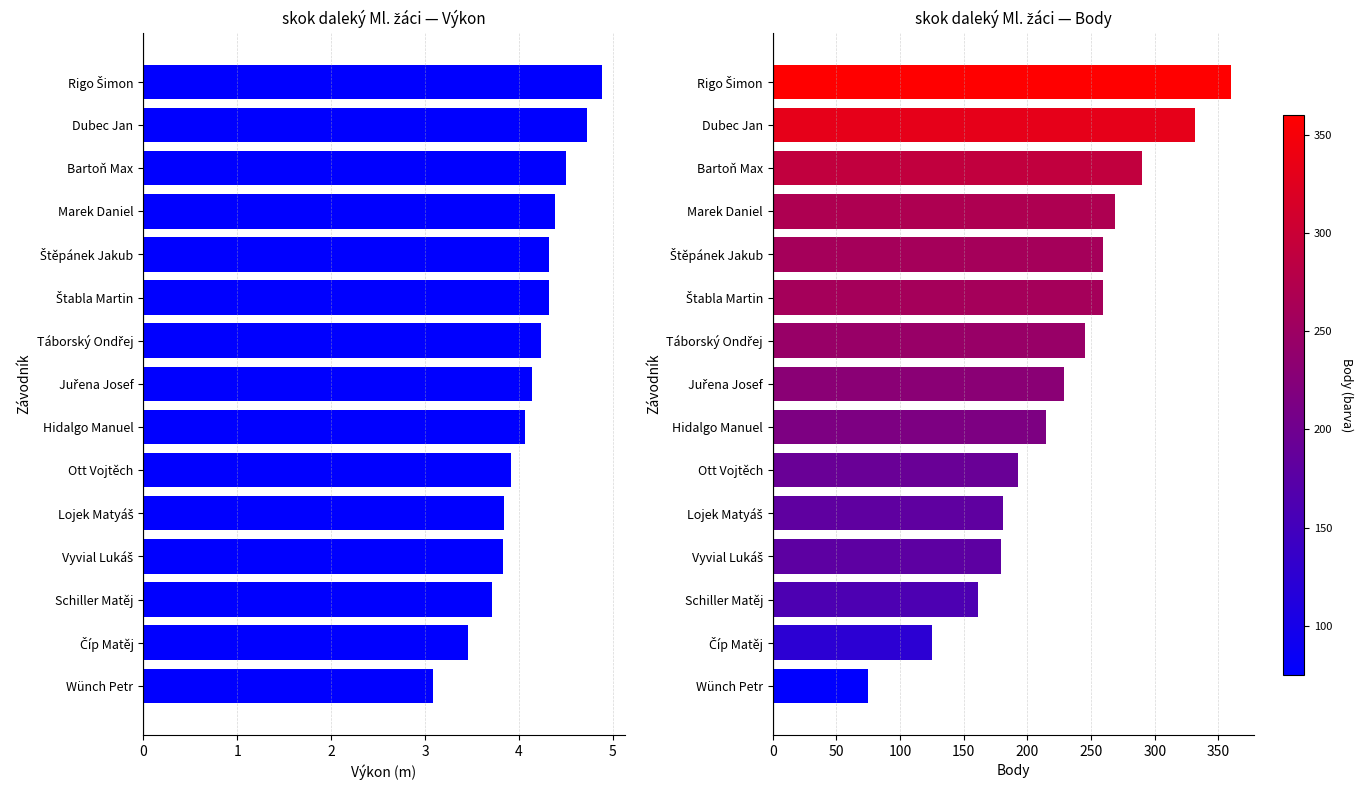

What is the sum of the Body values at Štěpánek Jakub and Lojek Matyáš?

440.0